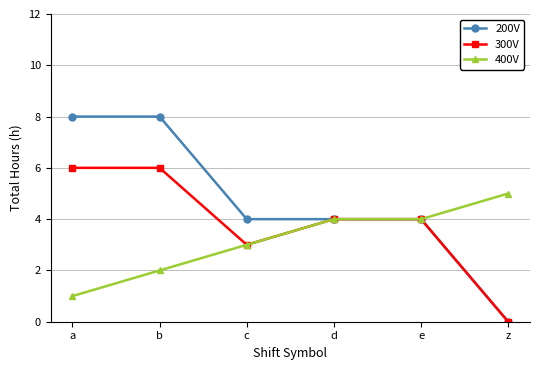

At which category does 300V reach its first local valley?

c